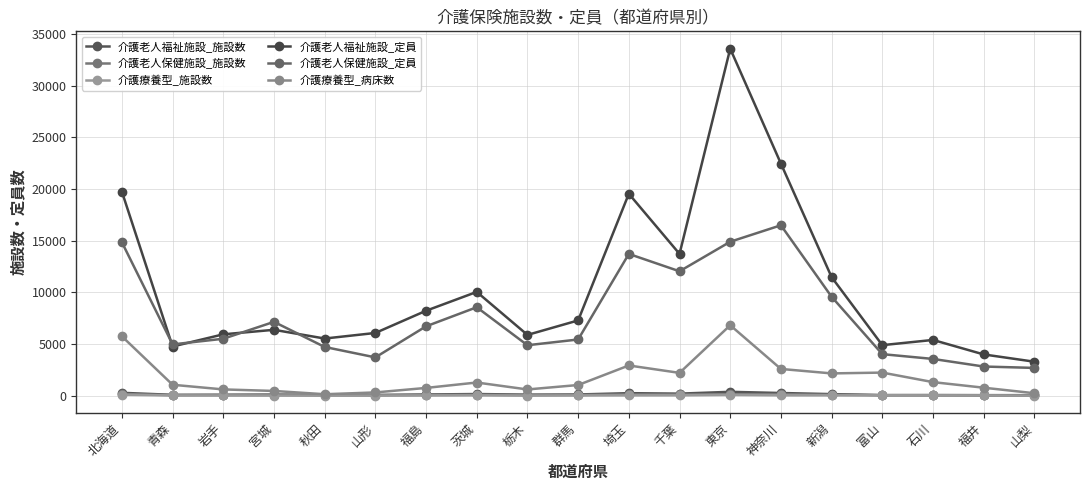

At which category is the sum across all series the highest?

東京